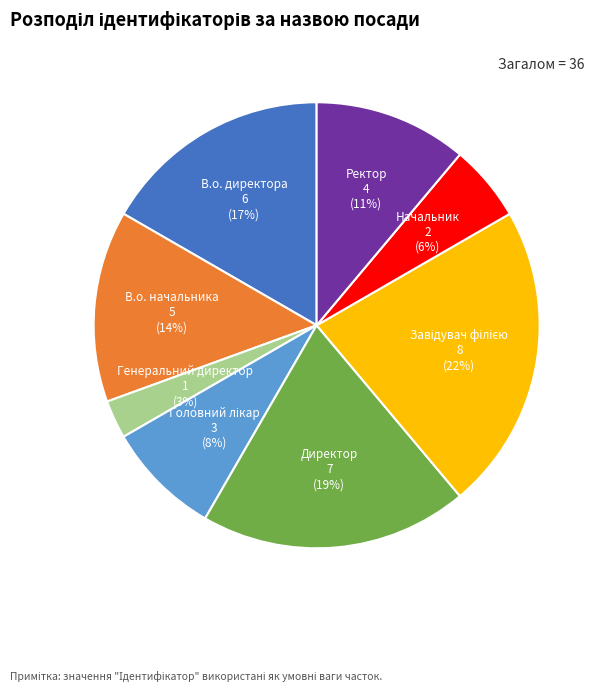

Does any single category account for the majority?

No